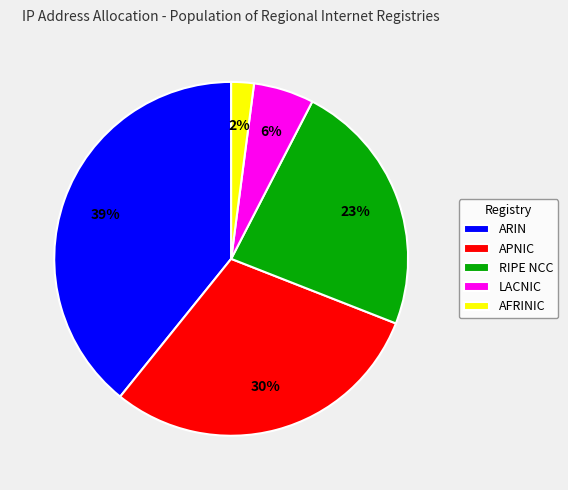

Count the number of slices in the pie.

5